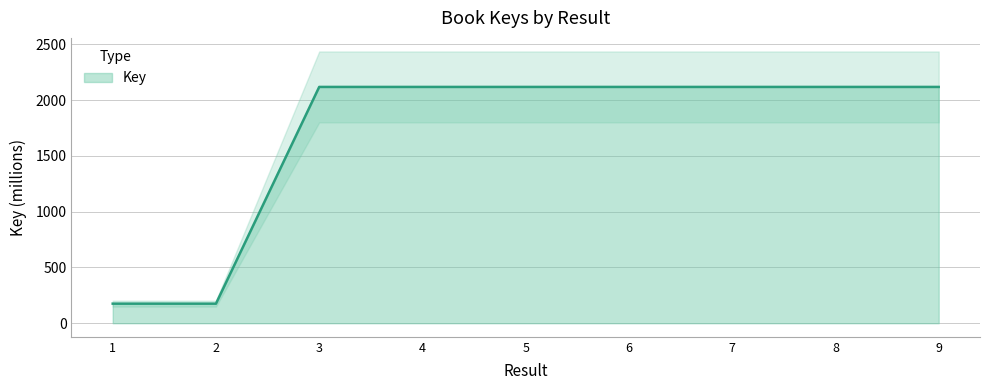

Where is the data nearest to the value 1146?

1